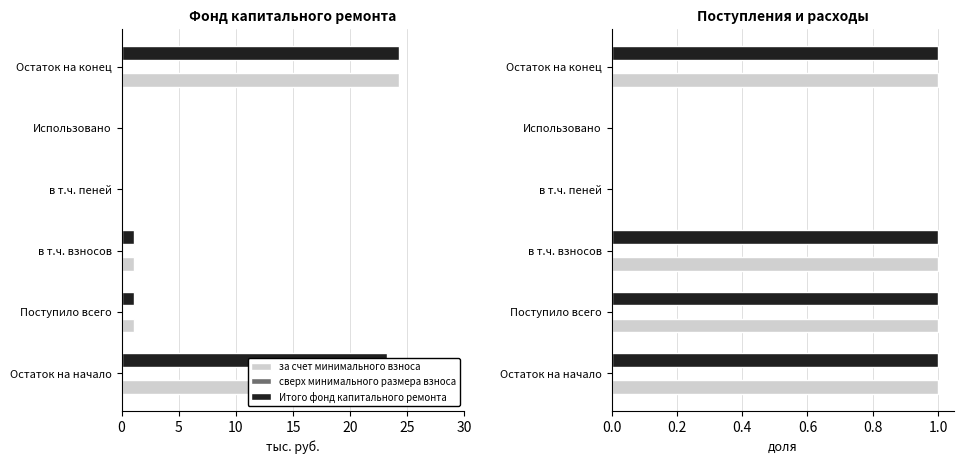

How many за счет минимального взноса values are between 0 and 1?

6